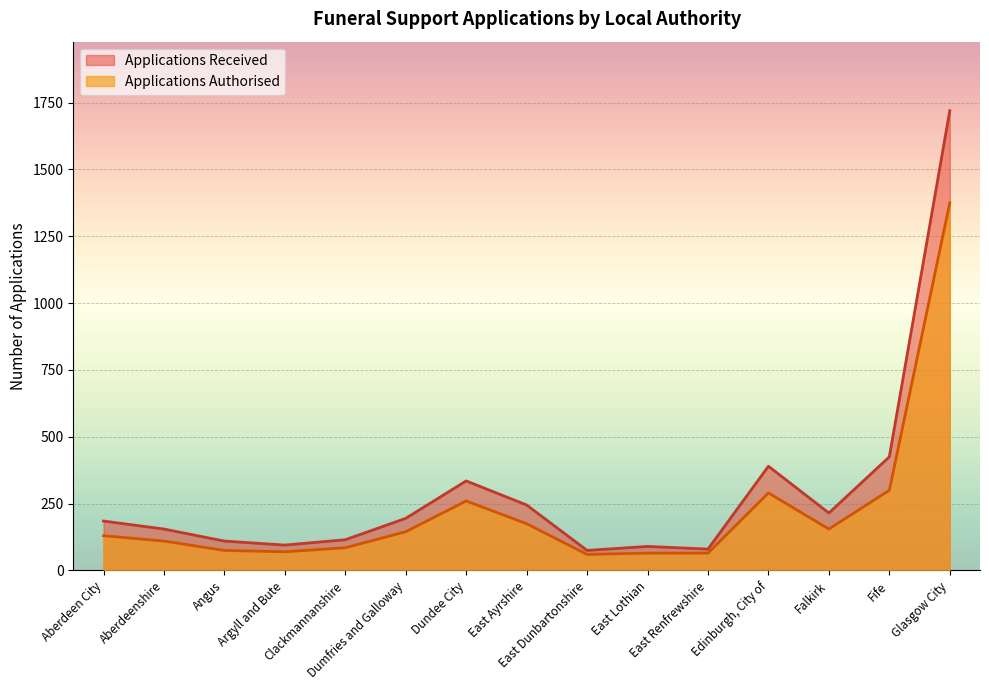

True or false: Applications Authorised has more than 0 interior local peaks.

True